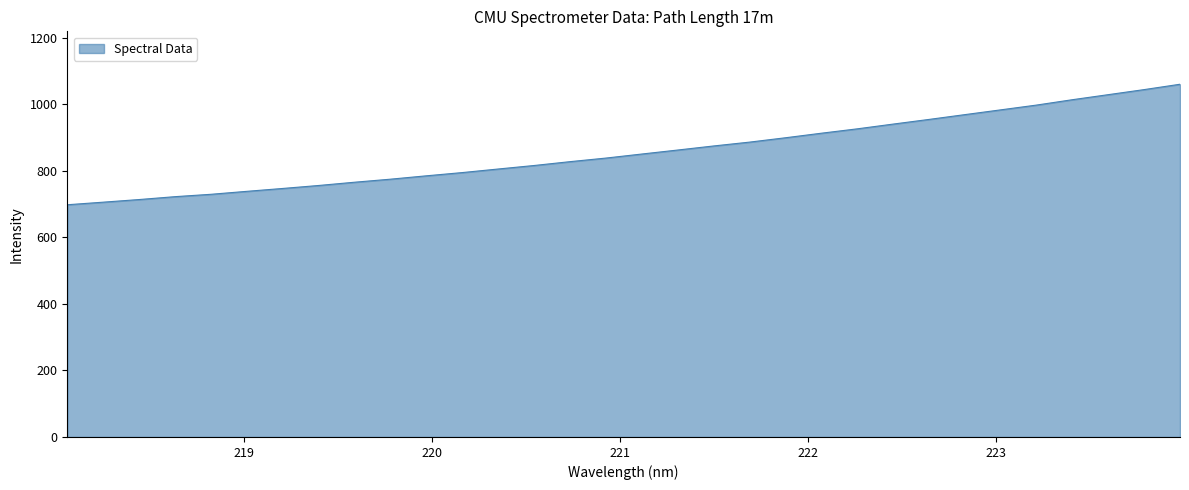

How many lines are shown in the chart?

1